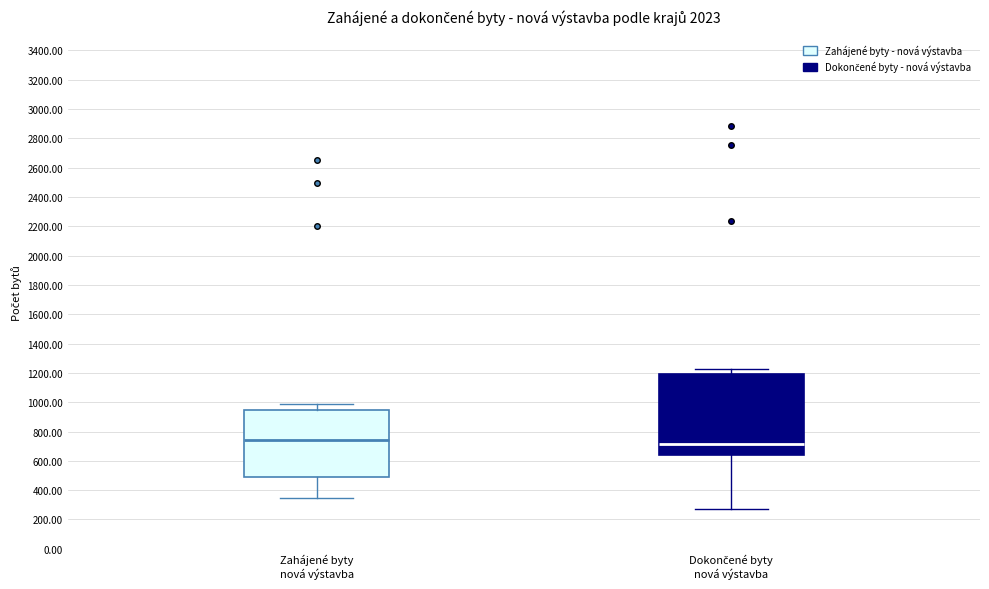

Comparing the boxes themselves (not the whiskers), which one is the tallest?

Dokončené byty nová výstavba